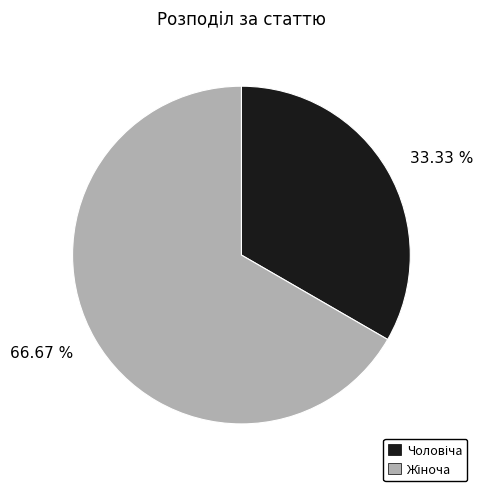

Is there a majority slice in this chart?

Yes